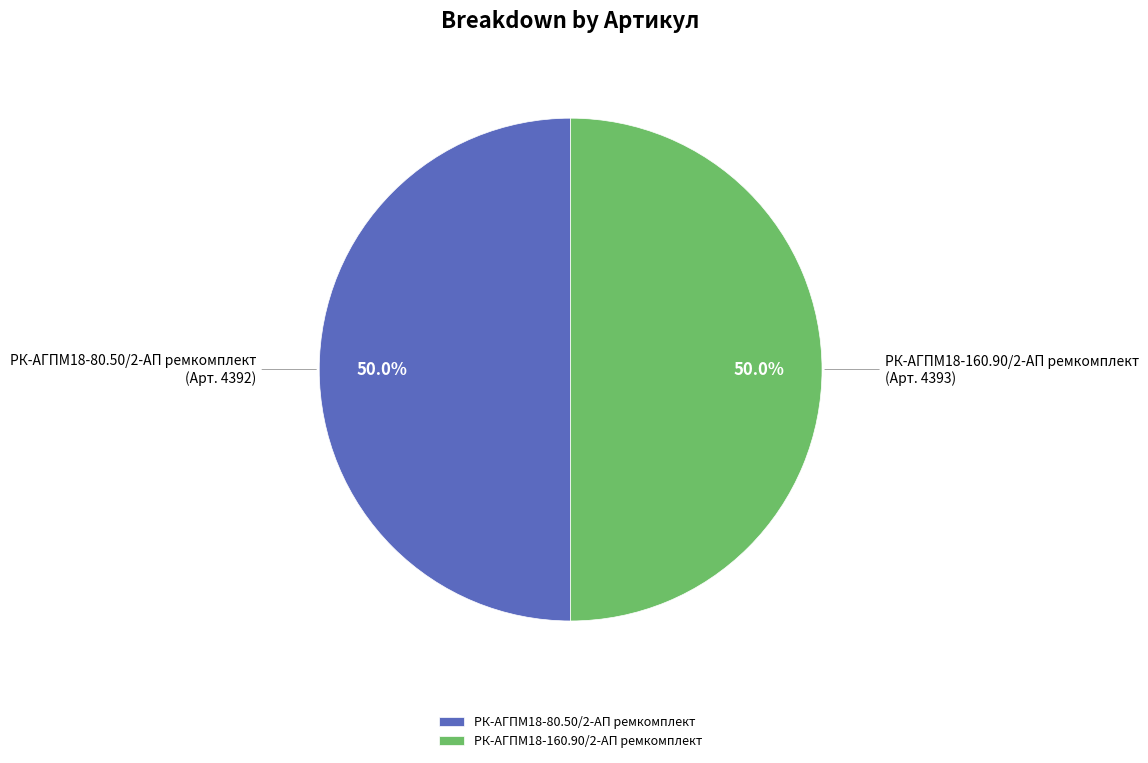

To the nearest percent, what portion does РК-АГПМ18-160.90/2-АП ремкомплект represent?

50%